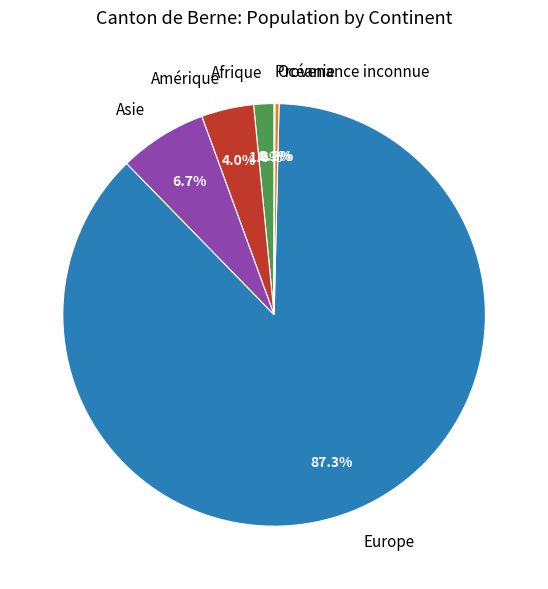

To the nearest percent, what is the difference between the largest and smallest slice percentages?

87%